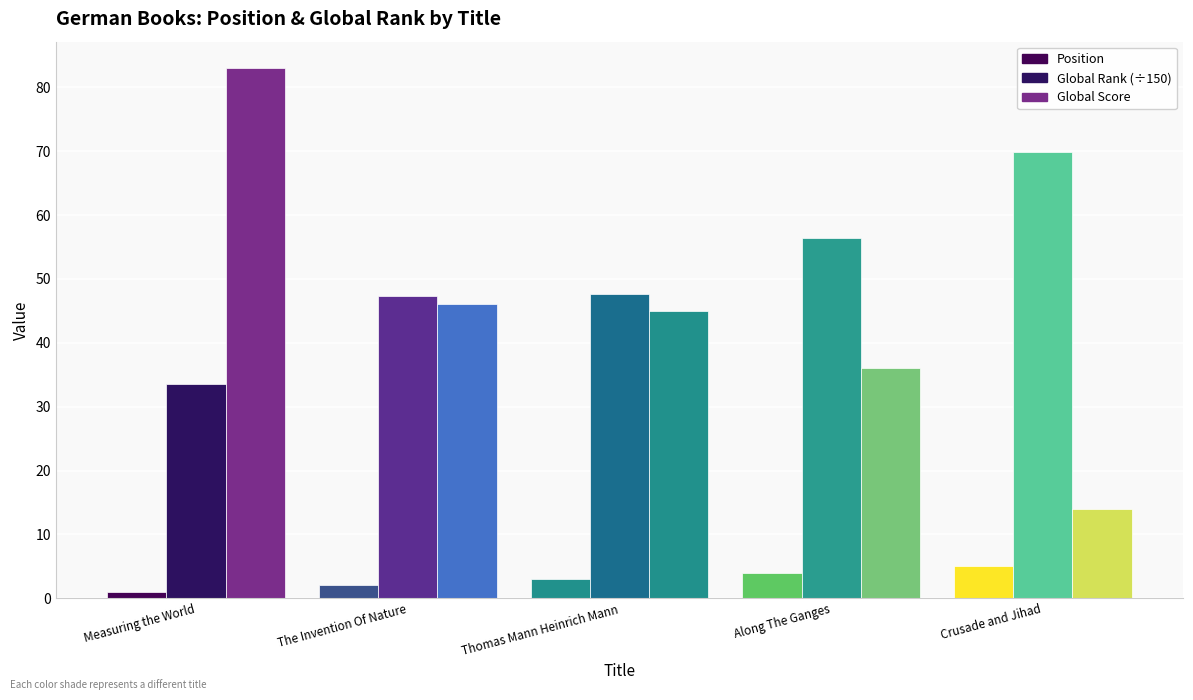

What is the difference between the Position values at Crusade and Jihad and The Invention Of Nature?

3.0